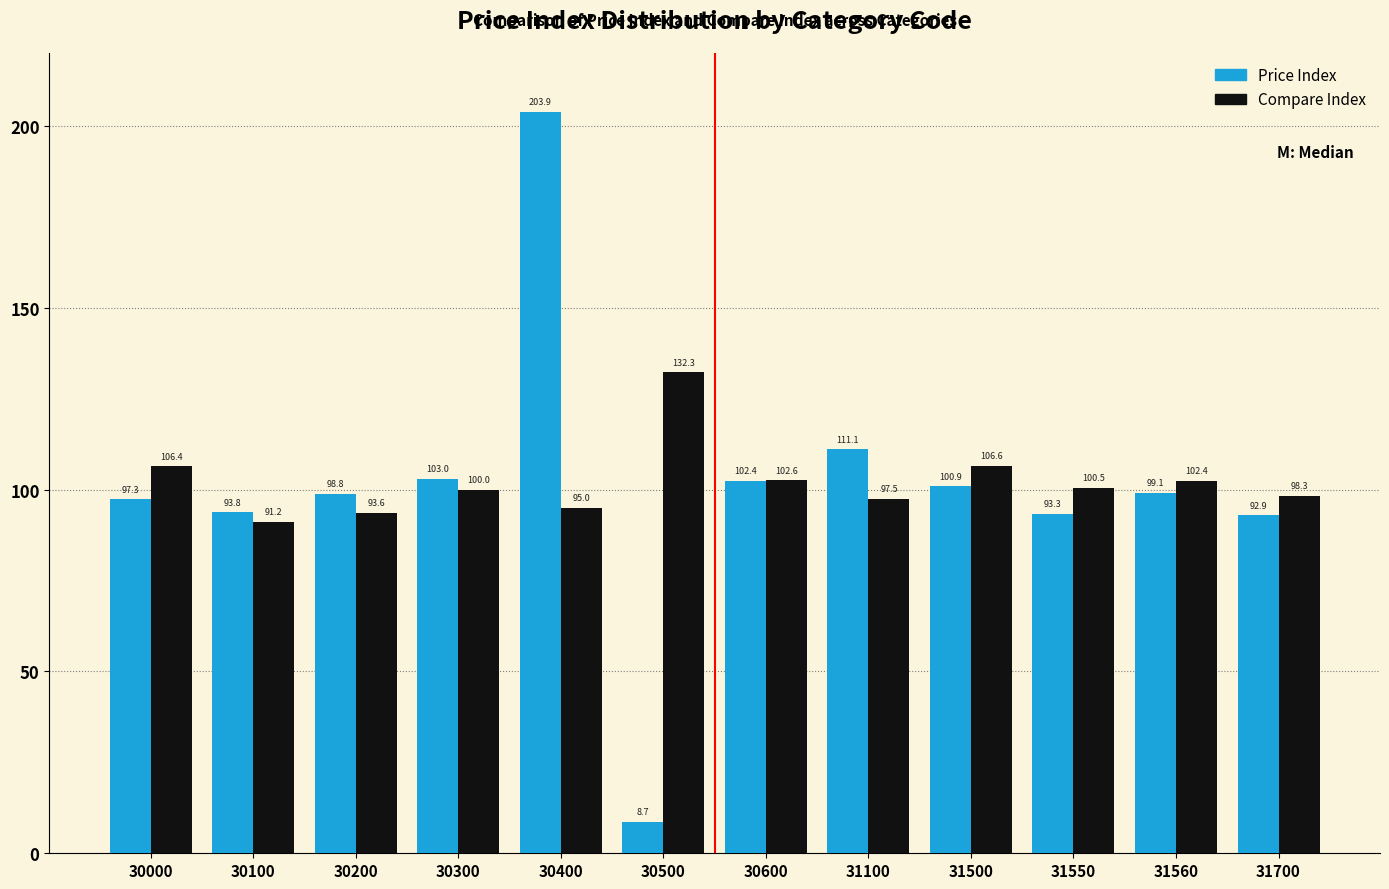

Reading left to right, list all the values displayed in this chart.

Price Index: 30000=97.3	30100=93.8	30200=98.8	30300=103.0	30400=203.9	30500=8.7	30600=102.4	31100=111.1	31500=100.9	31550=93.3	31560=99.1	31700=92.9
Compare Index: 30000=106.4	30100=91.2	30200=93.6	30300=100.0	30400=95.0	30500=132.3	30600=102.6	31100=97.5	31500=106.6	31550=100.5	31560=102.4	31700=98.3